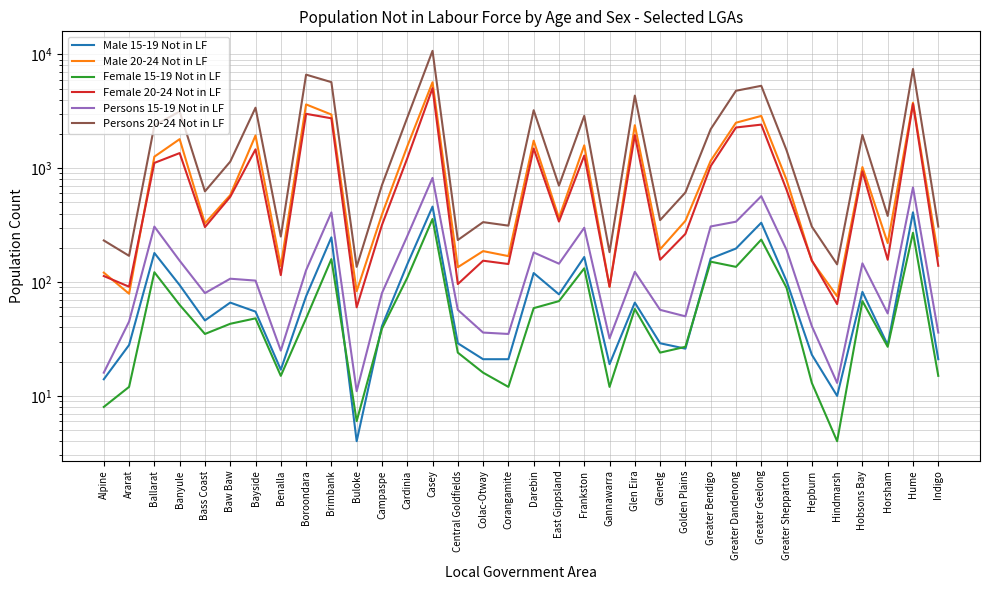

Reading left to right, transcribe all the data shown in this chart.

Male 15-19 Not in LF: 14	28	180	94	46	66	55	17	75	247	4	41	143	460	29	21	21	120	78	166	19	66	29	26	161	197	332	102	23	10	82	28	410	21
Male 20-24 Not in LF: 121	79	1263	1800	328	580	1939	138	3634	2962	83	392	1554	5690	135	187	169	1746	366	1588	91	2387	194	345	1162	2510	2879	790	153	75	1023	220	3768	170
Female 15-19 Not in LF: 8	12	122	63	35	43	48	15	48	159	6	39	109	358	24	16	12	59	68	132	12	58	24	27	151	136	236	89	13	4	68	27	271	15
Female 20-24 Not in LF: 113	91	1113	1358	304	560	1464	115	3004	2744	60	317	1220	5047	96	154	144	1489	340	1291	91	1954	157	265	1044	2279	2415	647	155	64	938	157	3673	139
Persons 15-19 Not in LF: 16	45	307	154	80	107	103	25	127	409	11	80	253	822	57	36	35	182	145	300	32	123	57	50	308	339	568	192	41	13	146	53	678	36
Persons 20-24 Not in LF: 232	170	2372	3154	626	1142	3400	251	6638	5703	136	710	2777	10738	234	336	313	3231	703	2883	183	4342	350	612	2203	4789	5296	1438	307	143	1960	381	7441	307